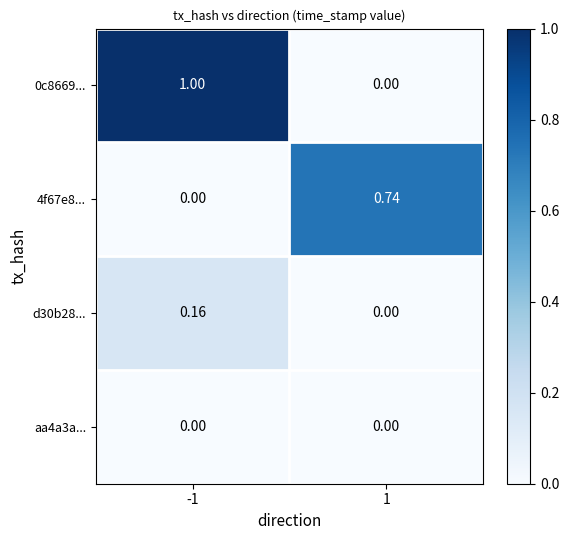

Is the value of d30b28... at 1 greater than the value of 4f67e8... at 1?

No